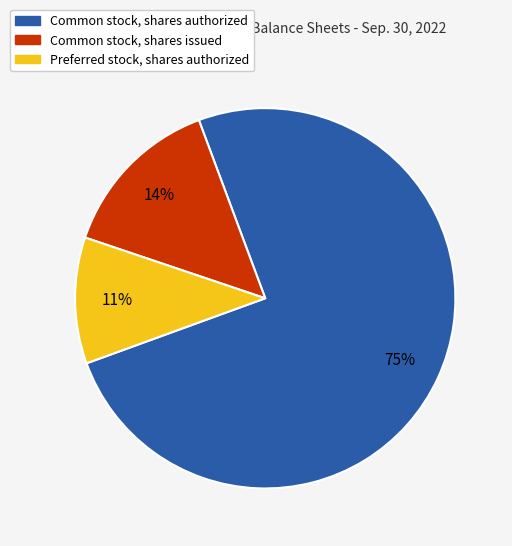

Is the sum of Common stock, shares issued and Preferred stock, shares authorized greater than half?

No